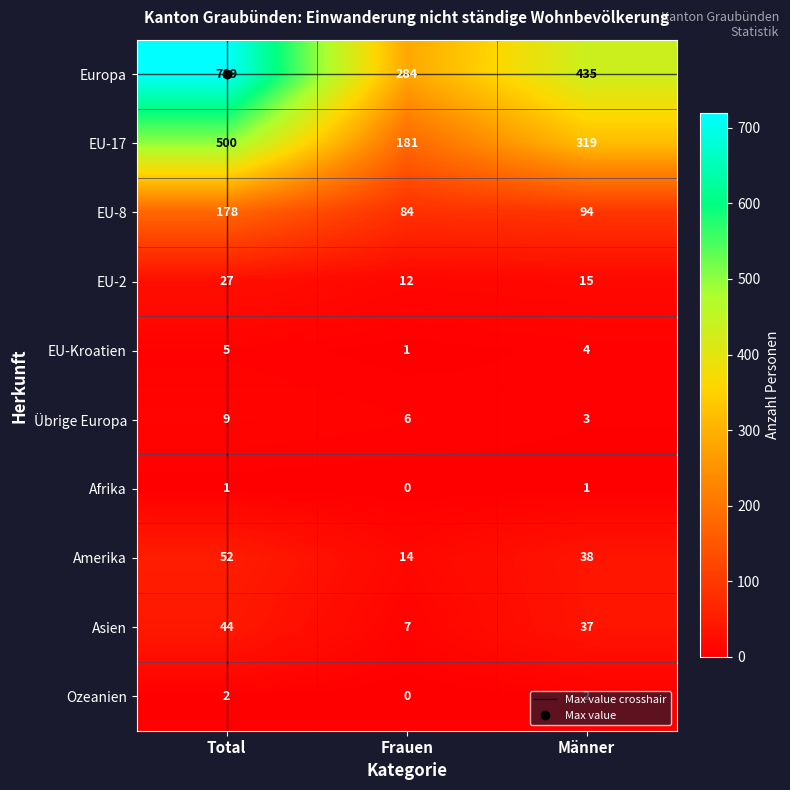

What is the total value across all series at Männer?

948